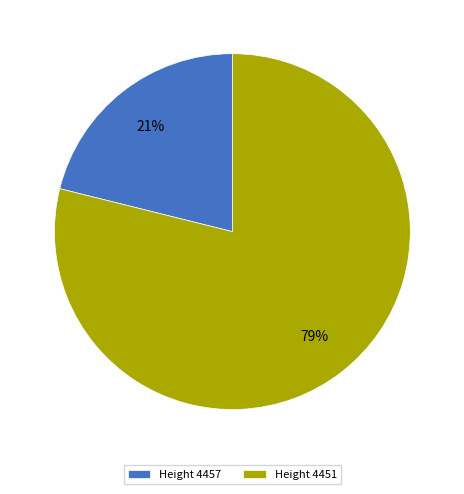

How many segments does this pie chart have?

2